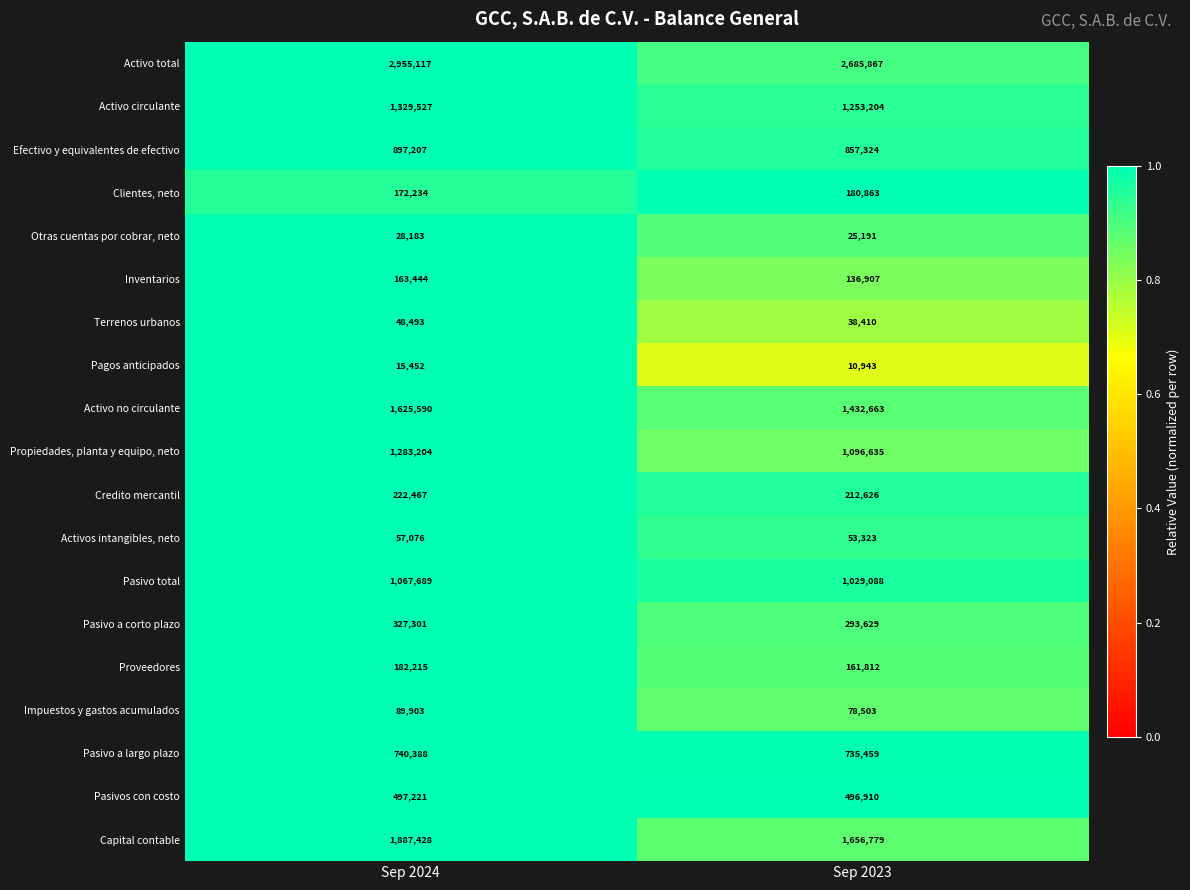

At which category does the chart reach its peak across all series?

Sep 2024